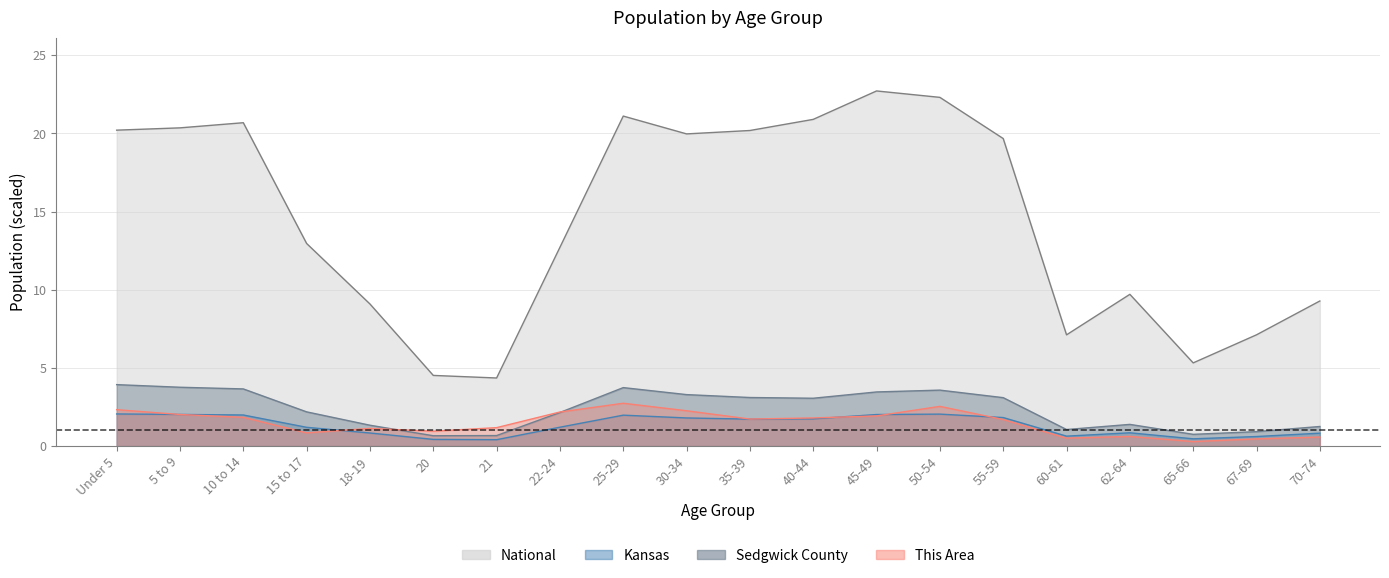

At 55-59, list the series in order from smallest to largest.

This Area, Kansas, Sedgwick County, National